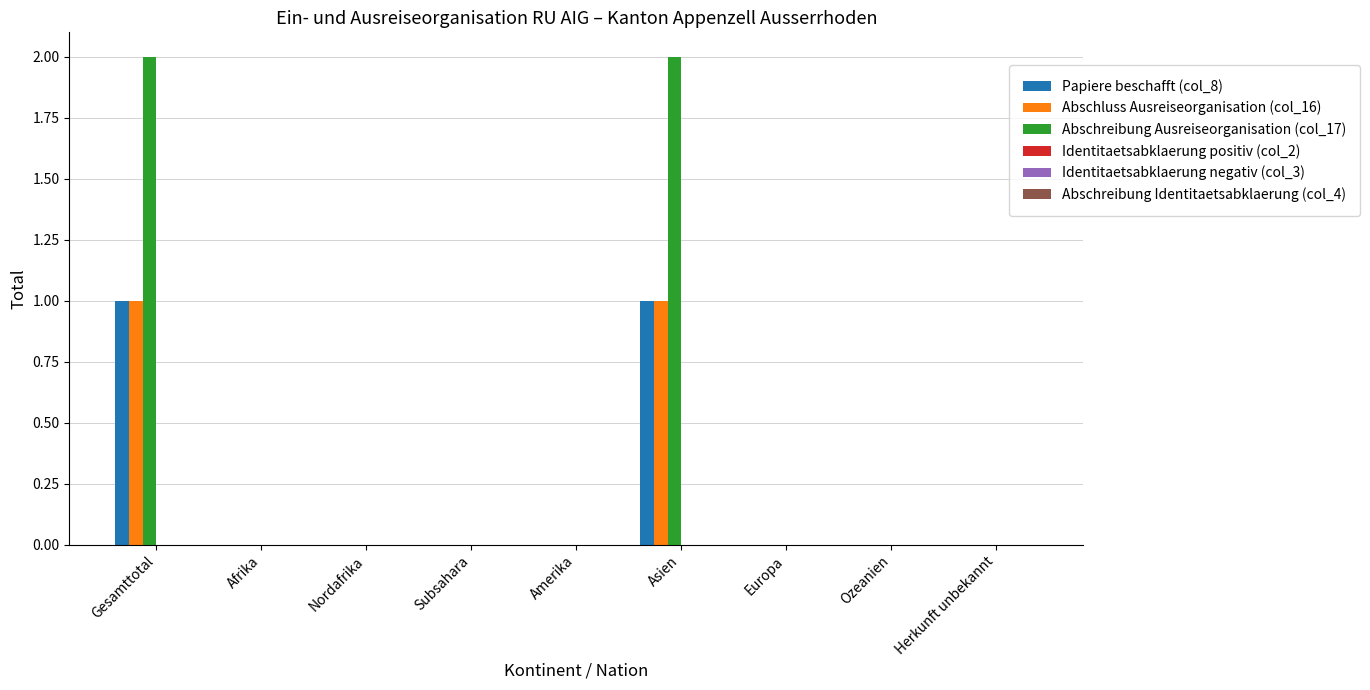

How many categories are shown in the chart?

9